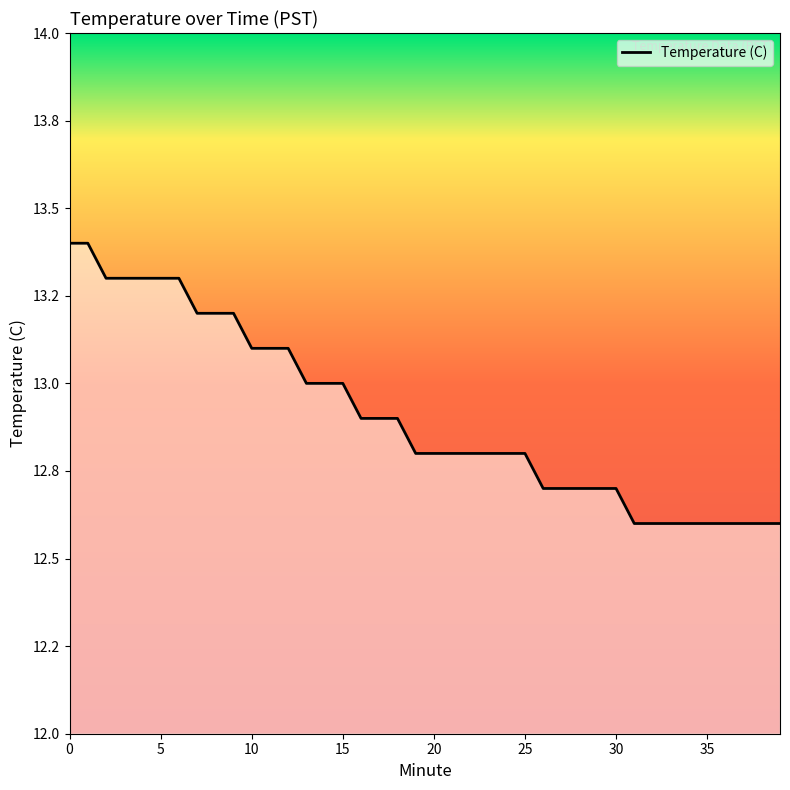

What is the value of the 10th point from the left?

13.2